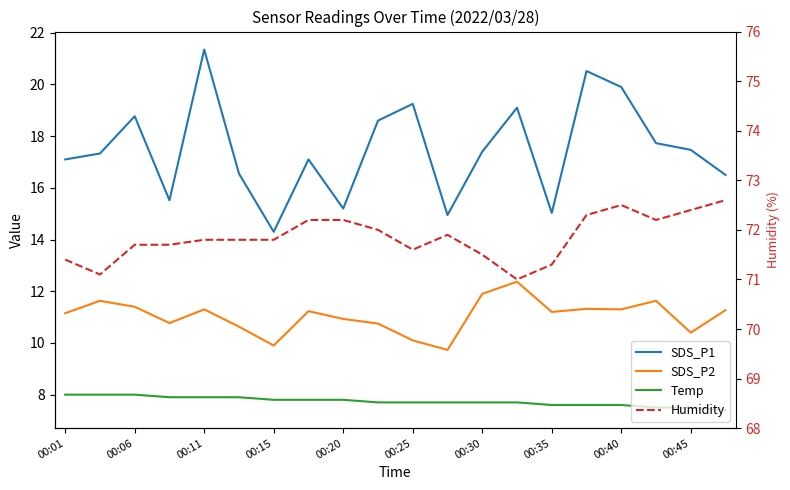

How many values in the SDS_P2 series exceed 11?

12